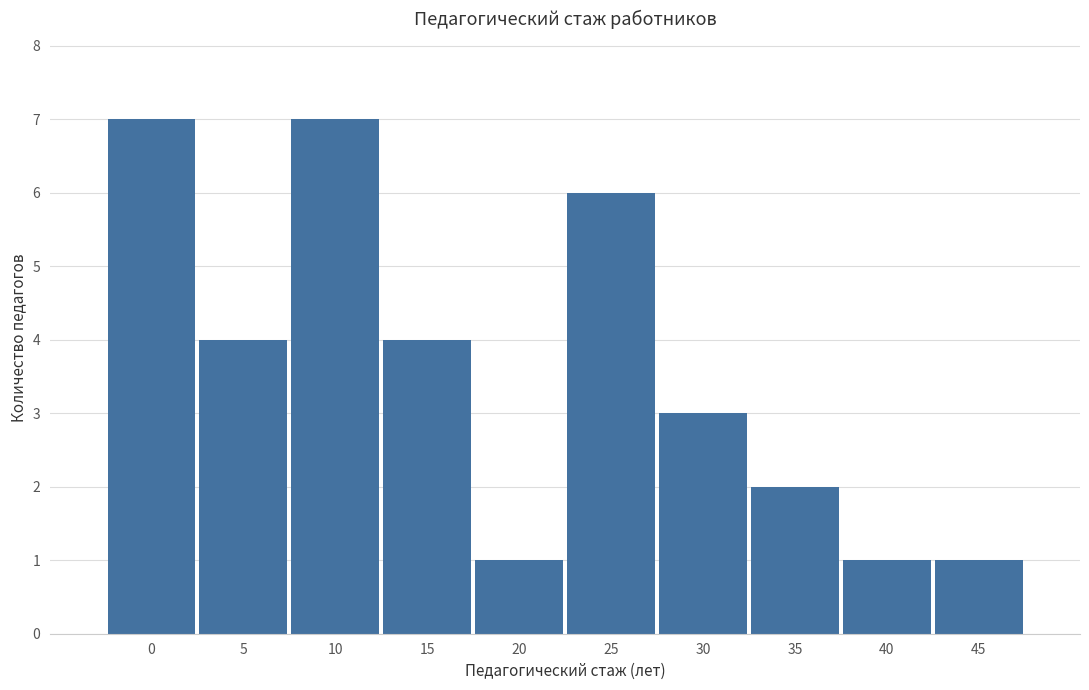

Reading left to right, transcribe all the data shown in this chart.

7	4	7	4	1	6	3	2	1	1